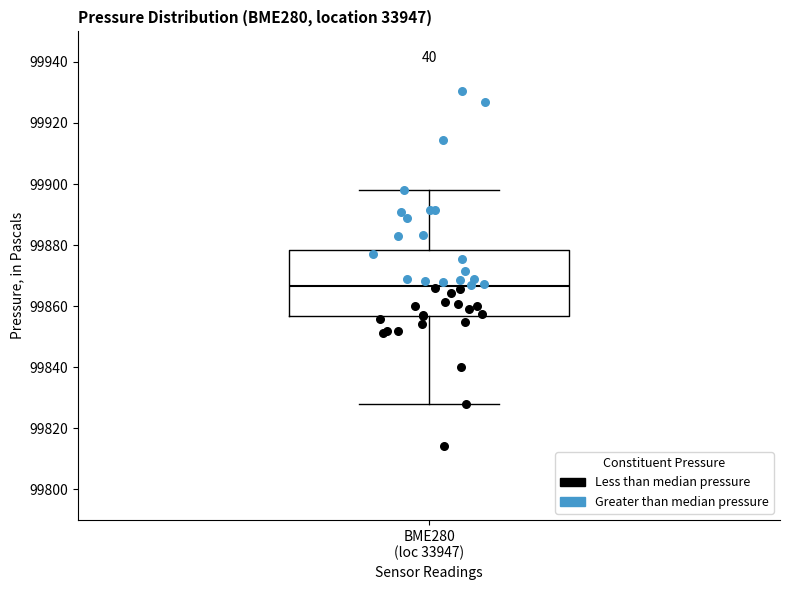

Read this box plot against the y-axis: the position of the median line, the range covered by the box, and the ends of both whiskers. The values are not printed on the chart, so give them approximately, as read against the axis.

median 99866, box 99856 to 99878, whiskers 99828 to 99898